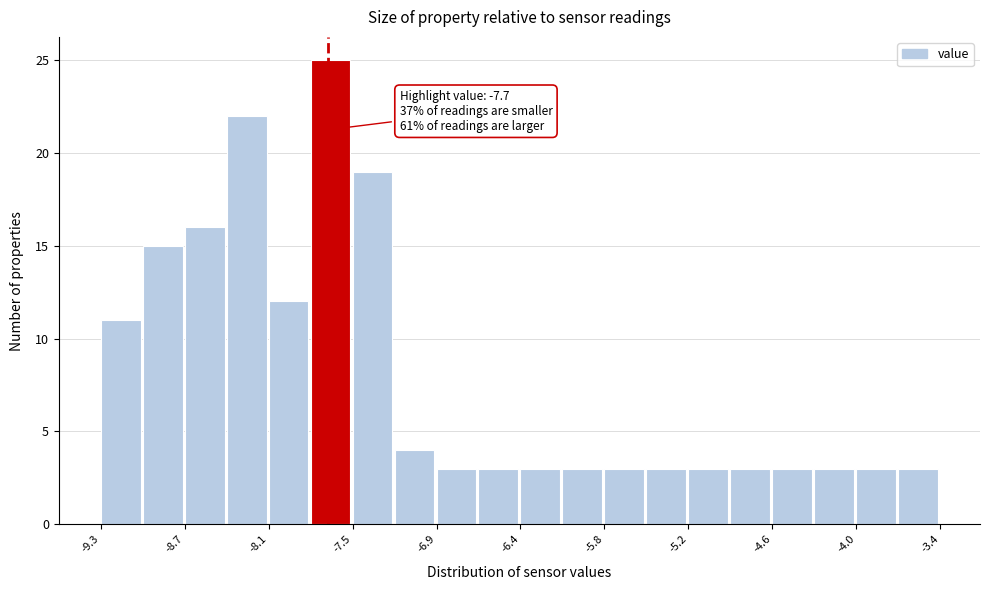

Read against the x-axis, roughly where is the centre of the tallest bar?

-7.7